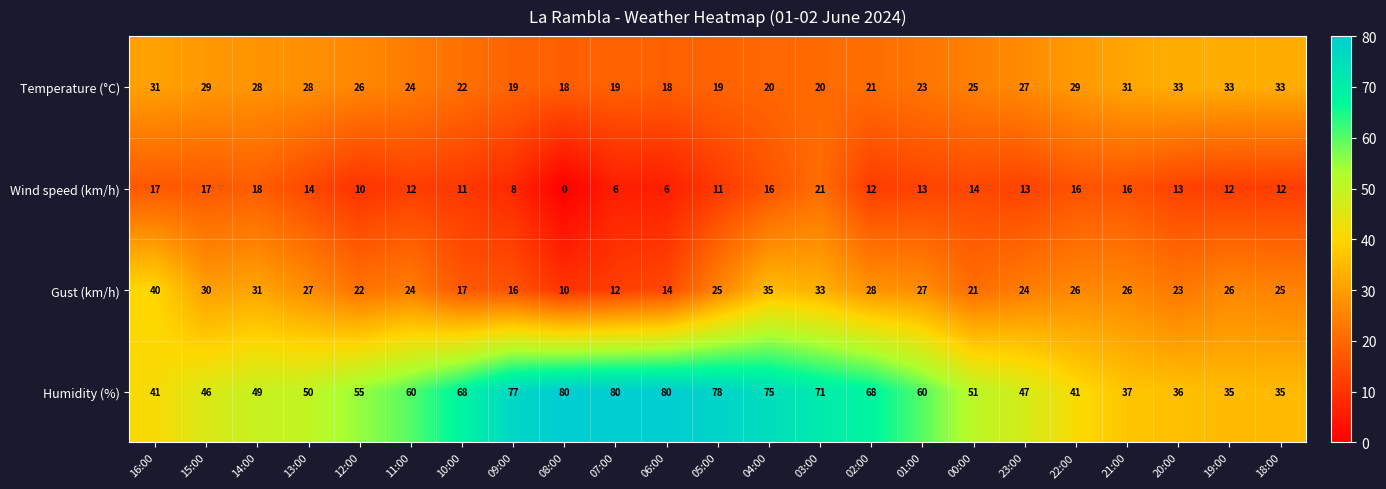

Which label corresponds to the smallest value in the chart?

08:00